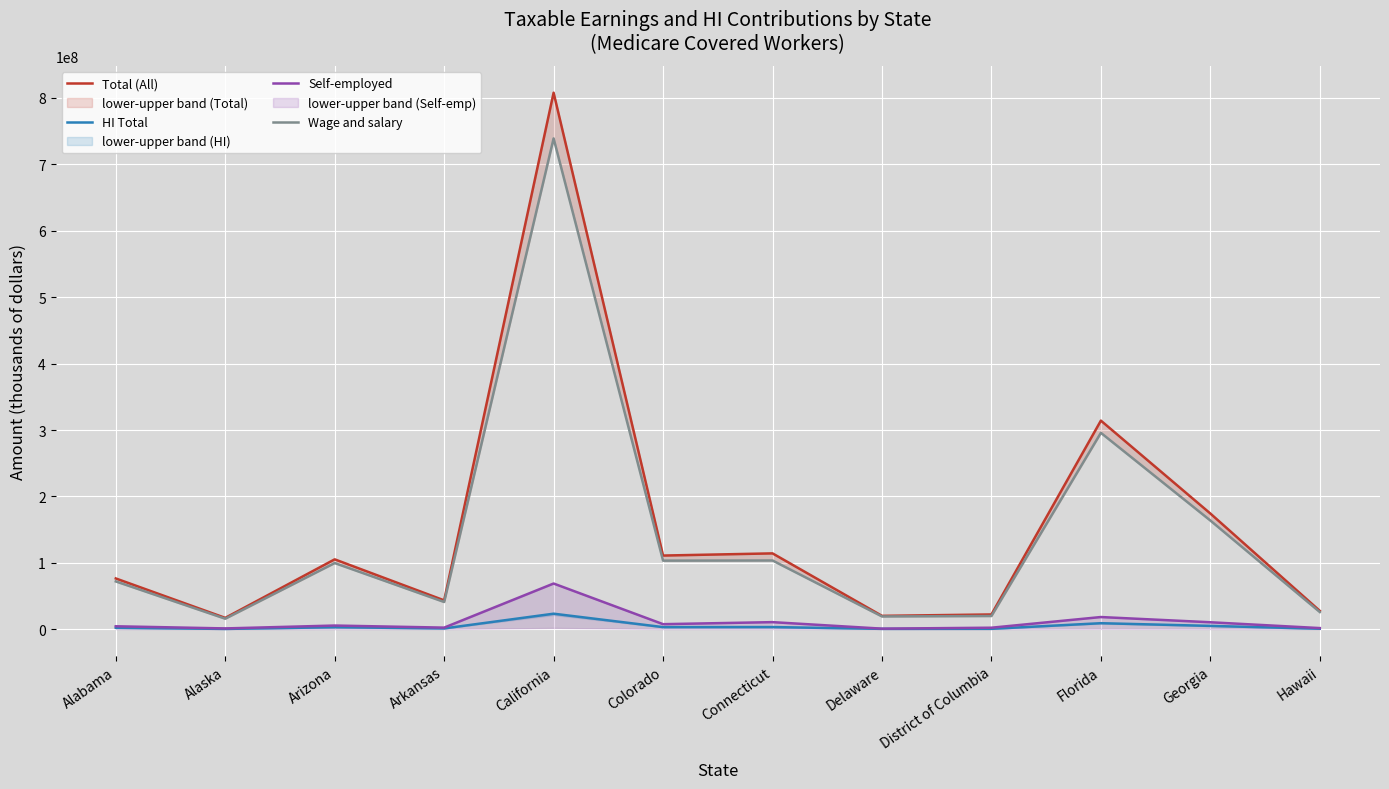

How many lines are shown in the chart?

4